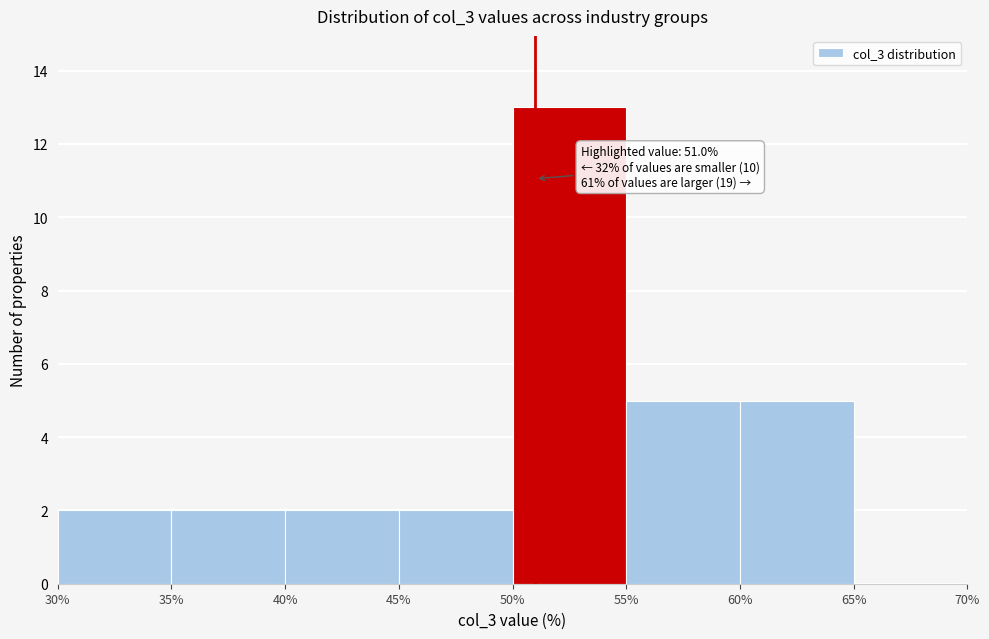

Which range on the x-axis has the tallest bar?

50% to 55%